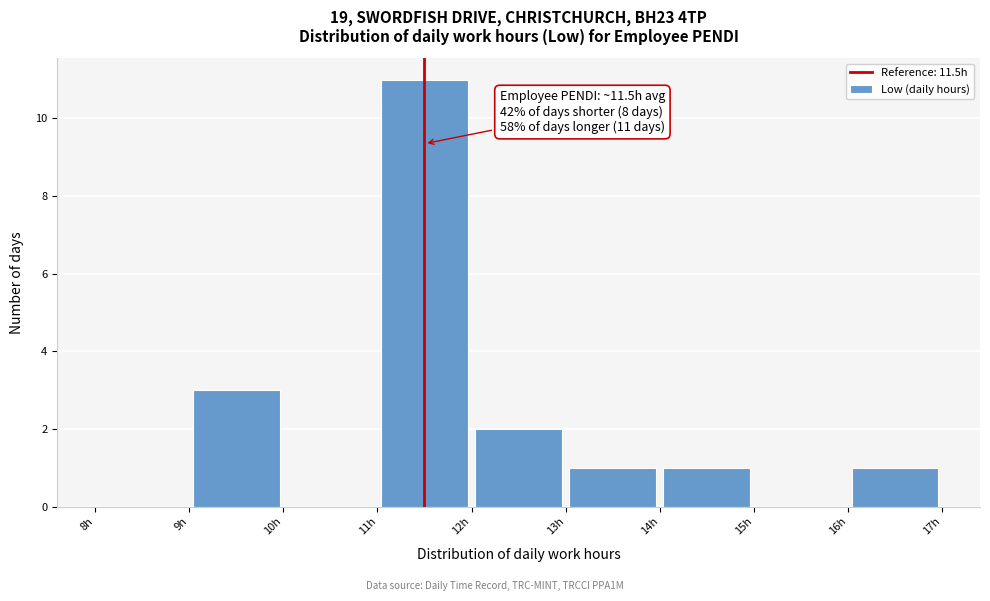

Over which range of the x-axis is the bar tallest?

11 to 12